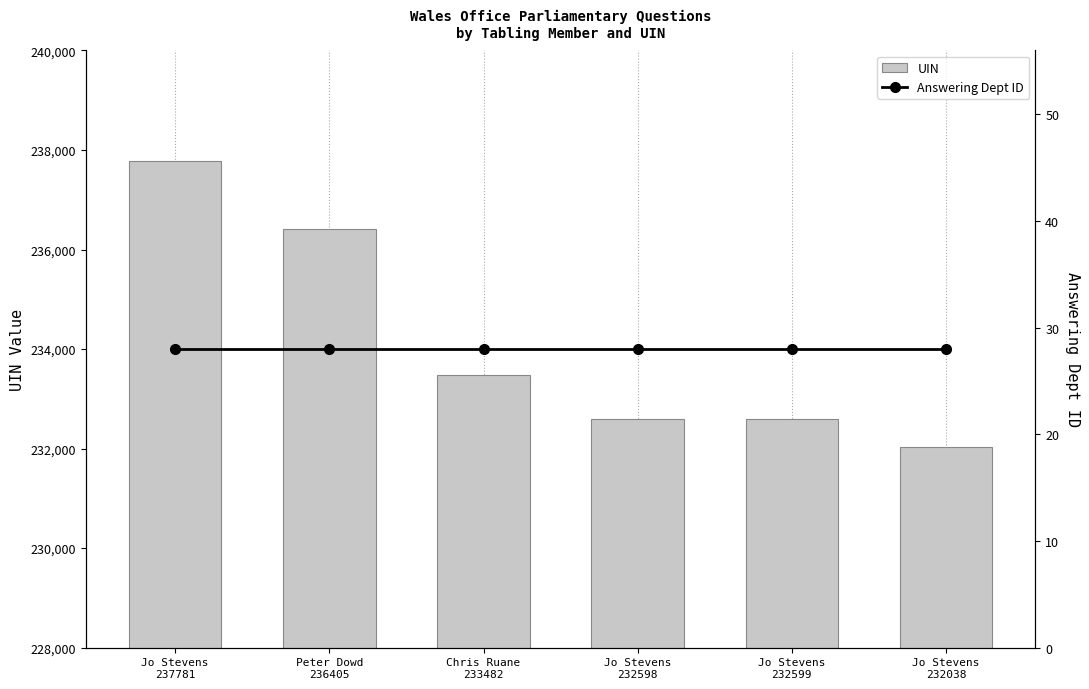

Is it true that UIN equals 233482 at Chris Ruane
233482?

True